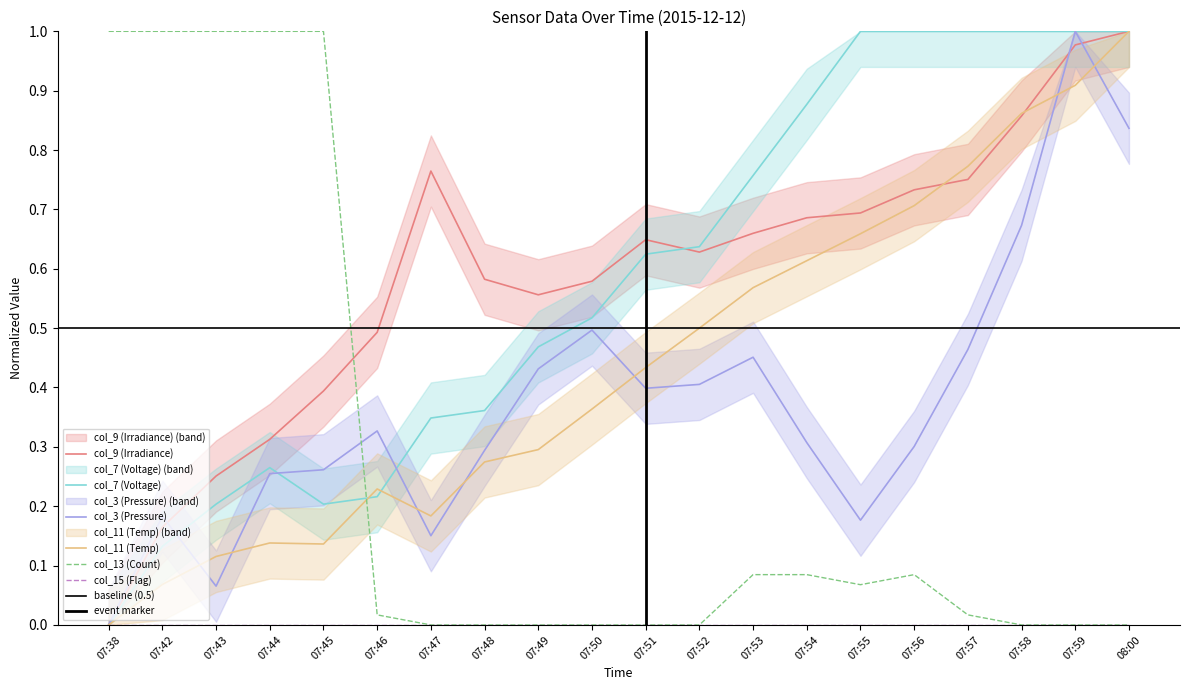

Reading right to left, what are all the values shown in this chart?

col_9 (Irradiance): 08:00=1.0	07:59=1.0	07:58=0.9	07:57=0.8	07:56=0.7	07:55=0.7	07:54=0.7	07:53=0.7	07:52=0.6	07:51=0.6	07:50=0.6	07:49=0.6	07:48=0.6	07:47=0.8	07:46=0.5	07:45=0.4	07:44=0.3	07:43=0.3	07:42=0.2	07:38=0.0
col_7 (Voltage): 08:00=1.0	07:59=1.0	07:58=1.0	07:57=1.0	07:56=1.0	07:55=1.0	07:54=0.9	07:53=0.8	07:52=0.6	07:51=0.6	07:50=0.5	07:49=0.5	07:48=0.4	07:47=0.3	07:46=0.2	07:45=0.2	07:44=0.3	07:43=0.2	07:42=0.1	07:38=0.0
col_3 (Pressure): 08:00=0.8	07:59=1.0	07:58=0.7	07:57=0.5	07:56=0.3	07:55=0.2	07:54=0.3	07:53=0.5	07:52=0.4	07:51=0.4	07:50=0.5	07:49=0.4	07:48=0.3	07:47=0.2	07:46=0.3	07:45=0.3	07:44=0.3	07:43=0.1	07:42=0.2	07:38=0.0
col_11 (Temp): 08:00=1.0	07:59=0.9	07:58=0.9	07:57=0.8	07:56=0.7	07:55=0.7	07:54=0.6	07:53=0.6	07:52=0.5	07:51=0.4	07:50=0.4	07:49=0.3	07:48=0.3	07:47=0.2	07:46=0.2	07:45=0.1	07:44=0.1	07:43=0.1	07:42=0.1	07:38=0.0
col_13 (Count): 08:00=0.0	07:59=0.0	07:58=0.0	07:57=0.0	07:56=0.1	07:55=0.1	07:54=0.1	07:53=0.1	07:52=0.0	07:51=0.0	07:50=0.0	07:49=0.0	07:48=0.0	07:47=0.0	07:46=0.0	07:45=1.0	07:44=1.0	07:43=1.0	07:42=1.0	07:38=1.0